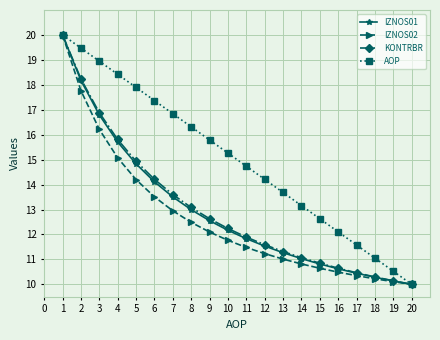

What is the spread (max minus min) of values at 4?

3.3